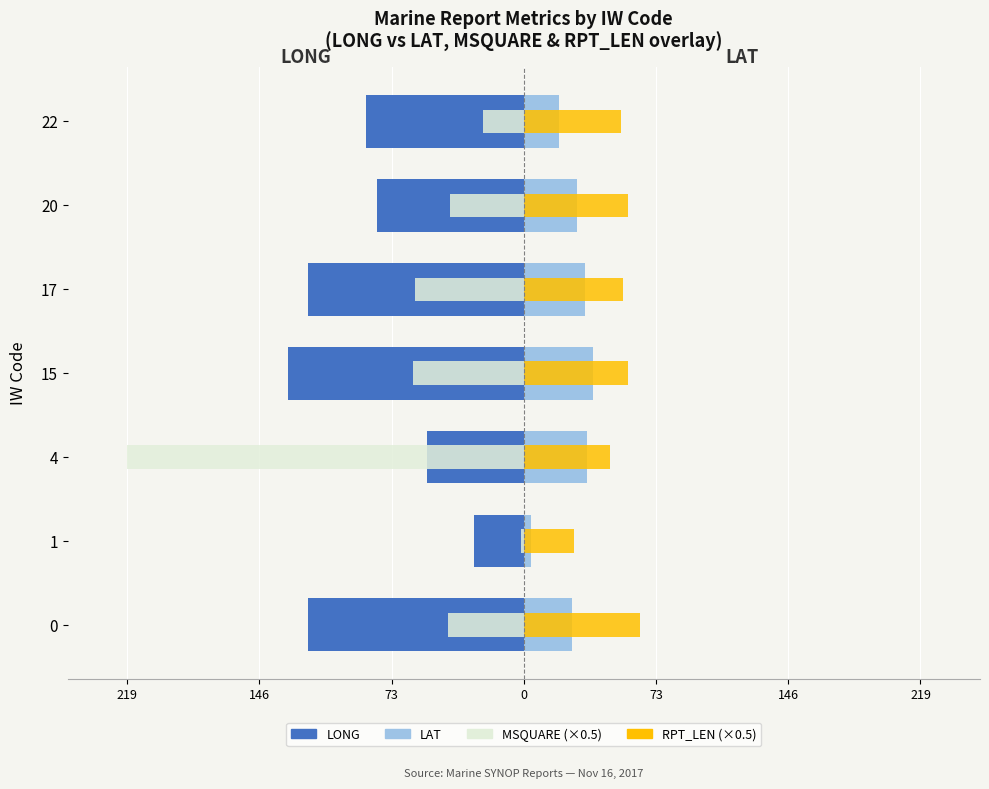

What is the highest value of the MSQUARE (scaled) series?

-1.5